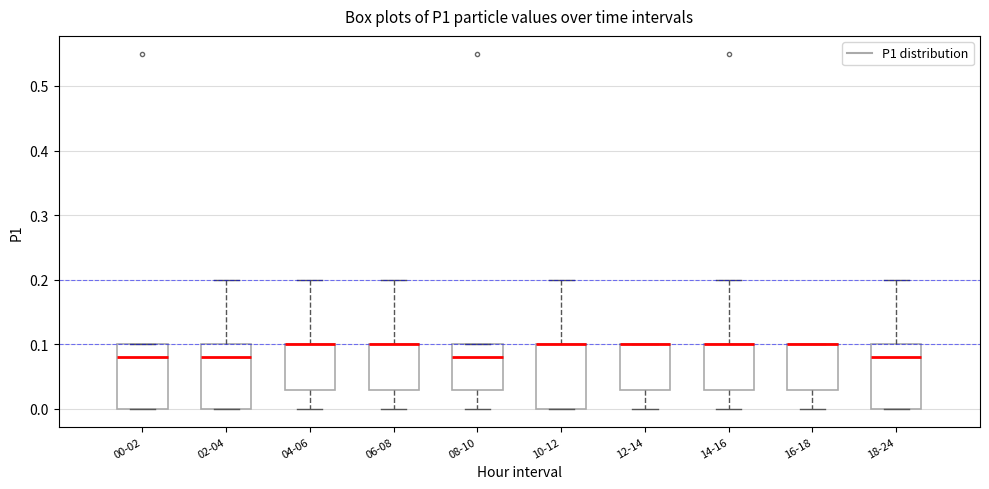

Reading left to right, read every box against the y-axis: the position of its median line, the range the box covers, and the ends of its whiskers. The values are not printed on the chart, so give them approximately, as read against the axis.

00-02: median 0.08, box 0.00 to 0.10, whiskers 0.00 to 0.10
02-04: median 0.08, box 0.00 to 0.10, whiskers 0.00 to 0.20
04-06: median 0.10 (drawn on the box's upper edge), box 0.03 to 0.10, whiskers 0.00 to 0.20
06-08: median 0.10 (drawn on the box's upper edge), box 0.03 to 0.10, whiskers 0.00 to 0.20
08-10: median 0.08, box 0.03 to 0.10, whiskers 0.00 to 0.10
10-12: median 0.10 (drawn on the box's upper edge), box 0.00 to 0.10, whiskers 0.00 to 0.20
12-14: median 0.10 (drawn on the box's upper edge), box 0.03 to 0.10, whiskers 0.00 to 0.10
14-16: median 0.10 (drawn on the box's upper edge), box 0.03 to 0.10, whiskers 0.00 to 0.20
16-18: median 0.10 (drawn on the box's upper edge), box 0.03 to 0.10, whiskers 0.00 to 0.10
18-24: median 0.08, box 0.00 to 0.10, whiskers 0.00 to 0.20